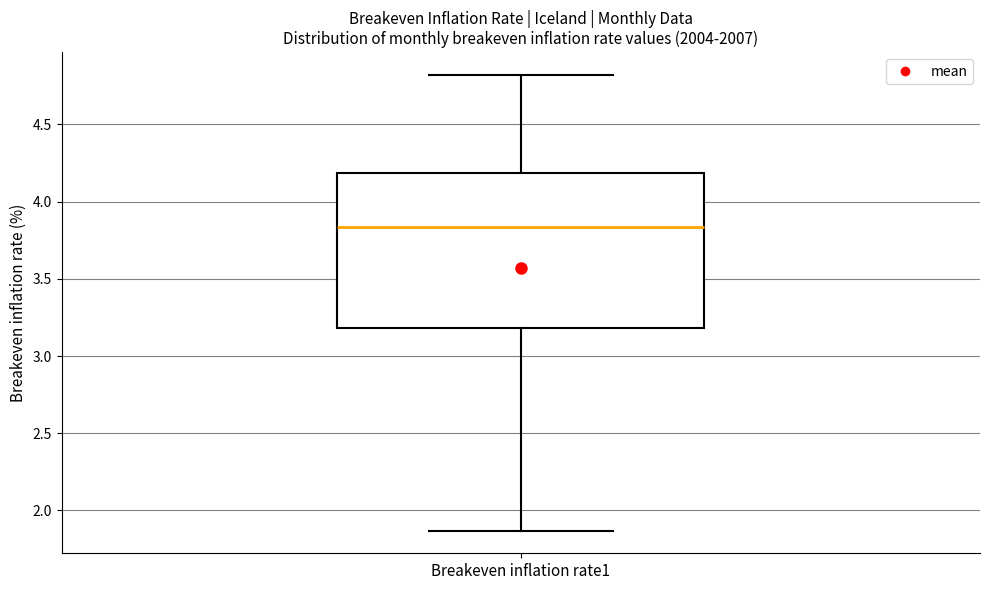

Read this box plot against the y-axis: the position of the median line, the range covered by the box, and the ends of both whiskers. The values are not printed on the chart, so give them approximately, as read against the axis.

median 3.85, box 3.20 to 4.20, whiskers 1.85 to 4.80